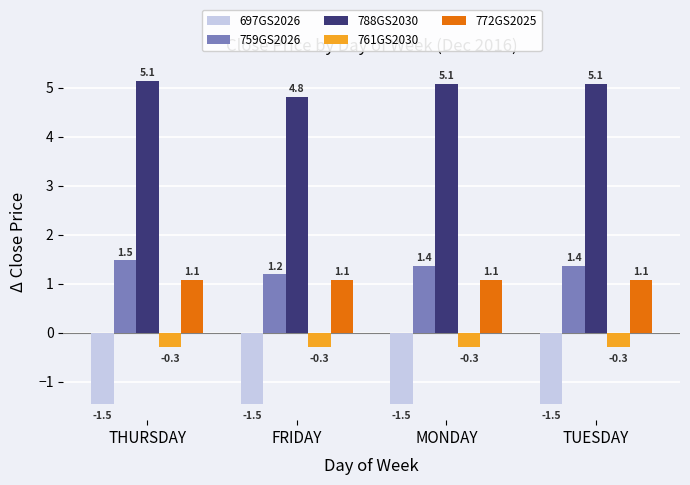

What is the sum of all 759GS2026 values?

5.4